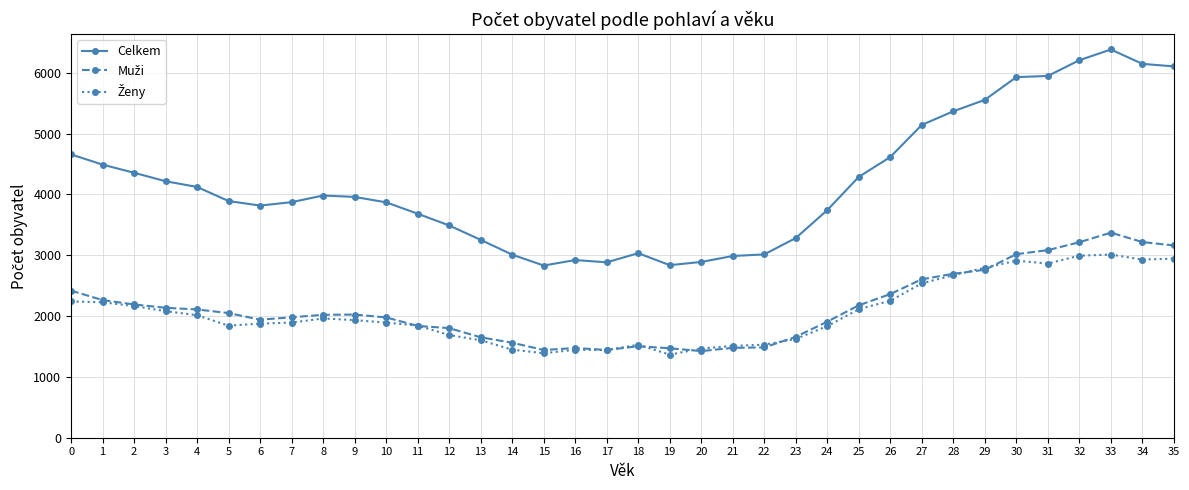

What is the minimum value shown in the chart?

1366